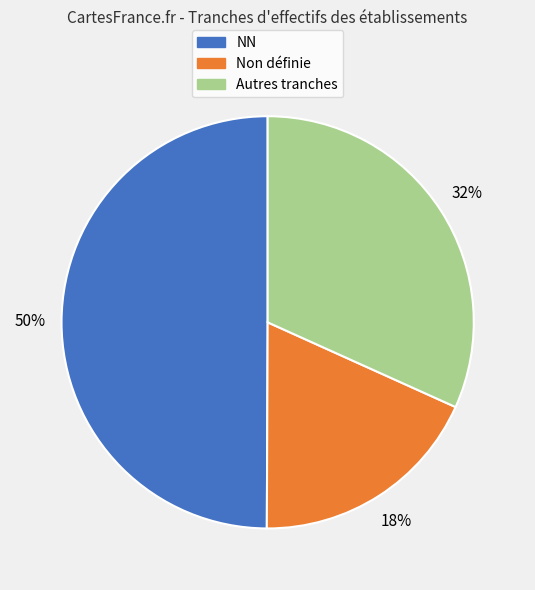

To the nearest percent, what is the average slice percentage?

33%